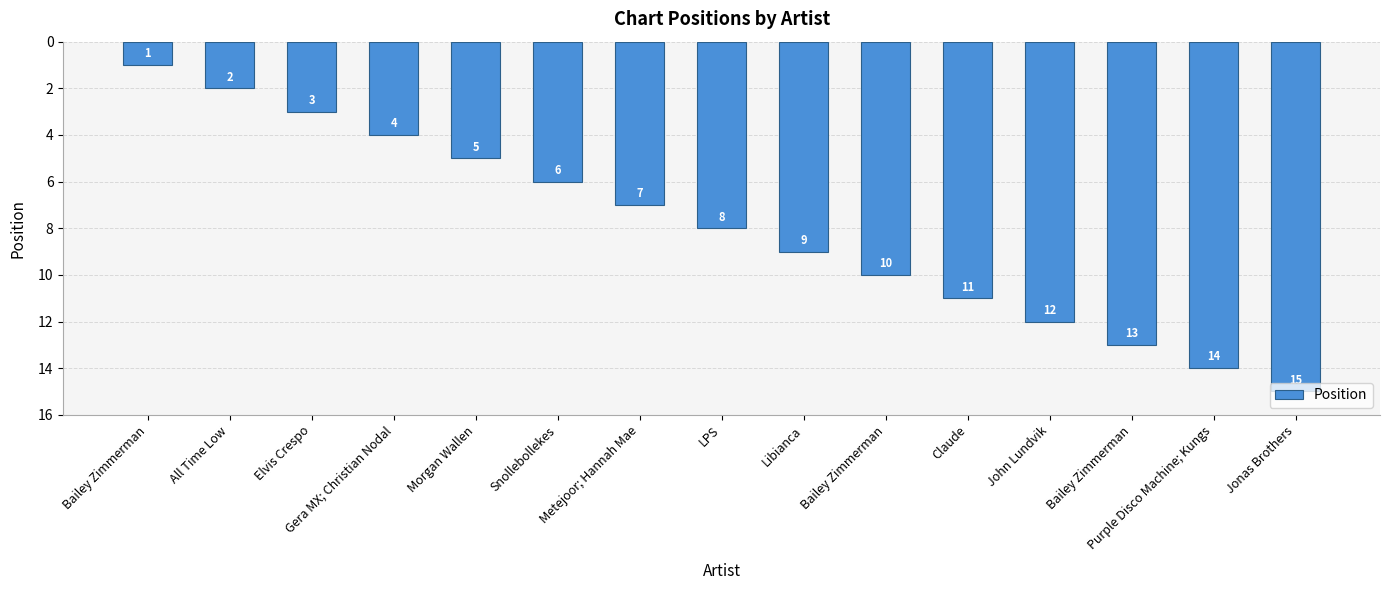

The value at Bailey Zimmerman is 17. True or false?

False